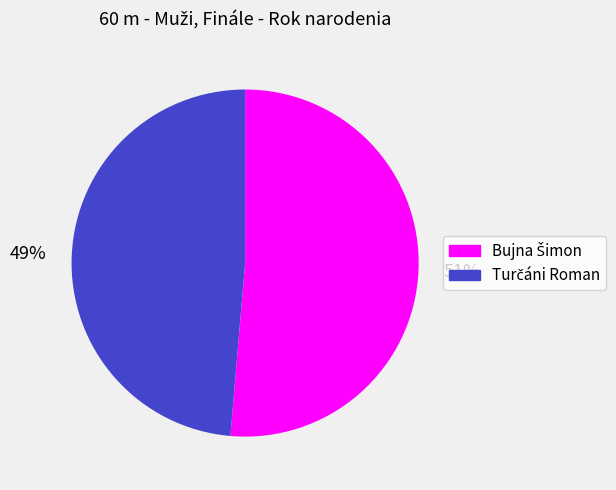

Is there any slice that represents more than half of the pie?

Yes